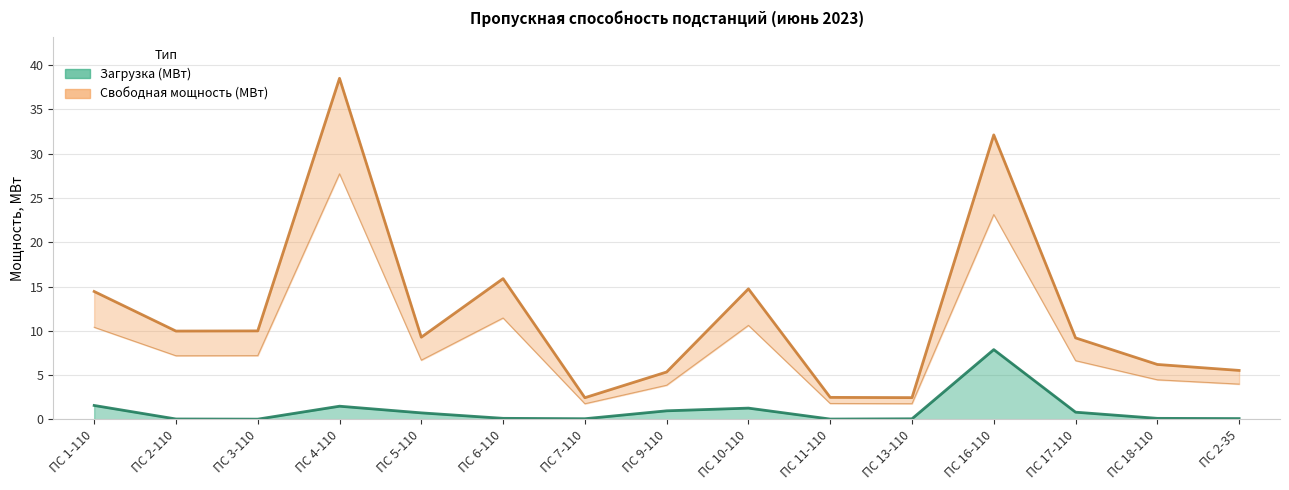

True or false: Свободная мощность (МВт) and Загрузка (МВт) intersect in this chart.

False